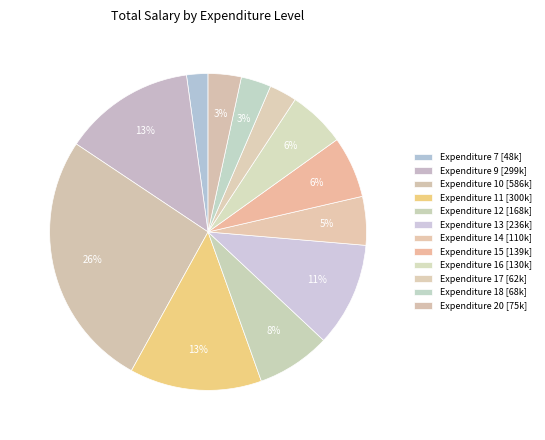

Does any single category account for the majority?

No